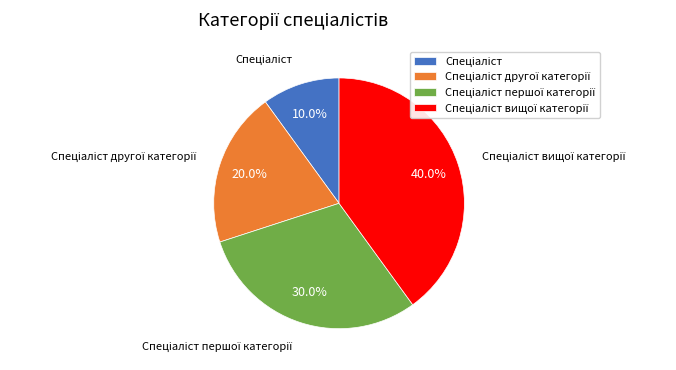

How many segments does this pie chart have?

4